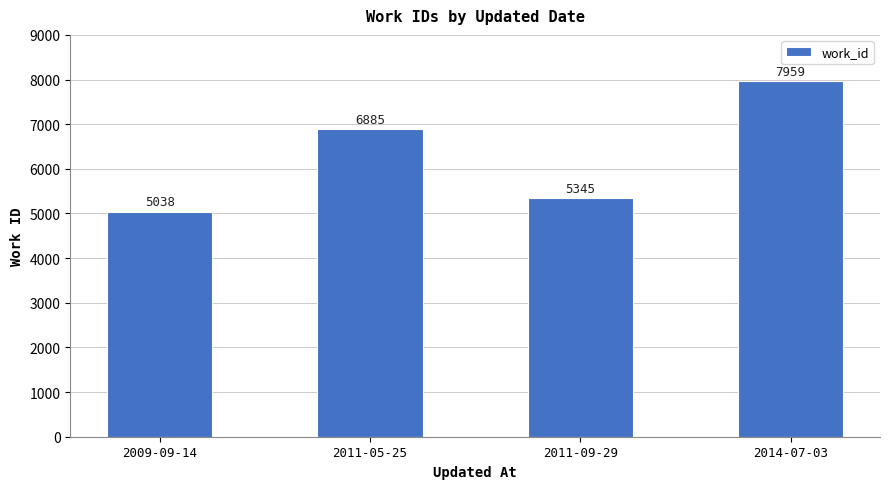

List the labels in order of value, largest first.

2014-07-03, 2011-05-25, 2011-09-29, 2009-09-14